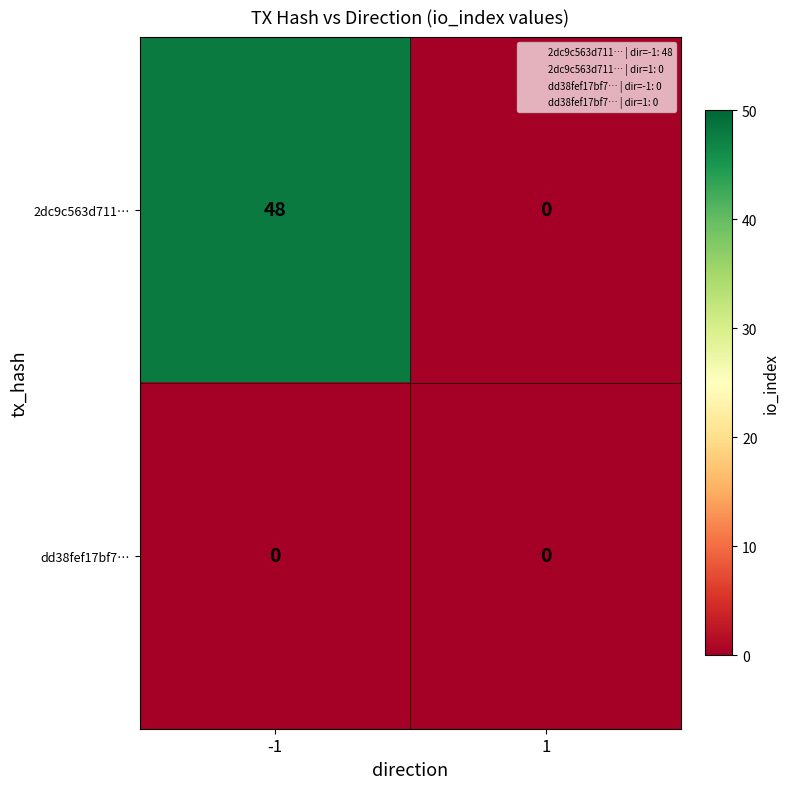

Count the number of categories in the chart.

2